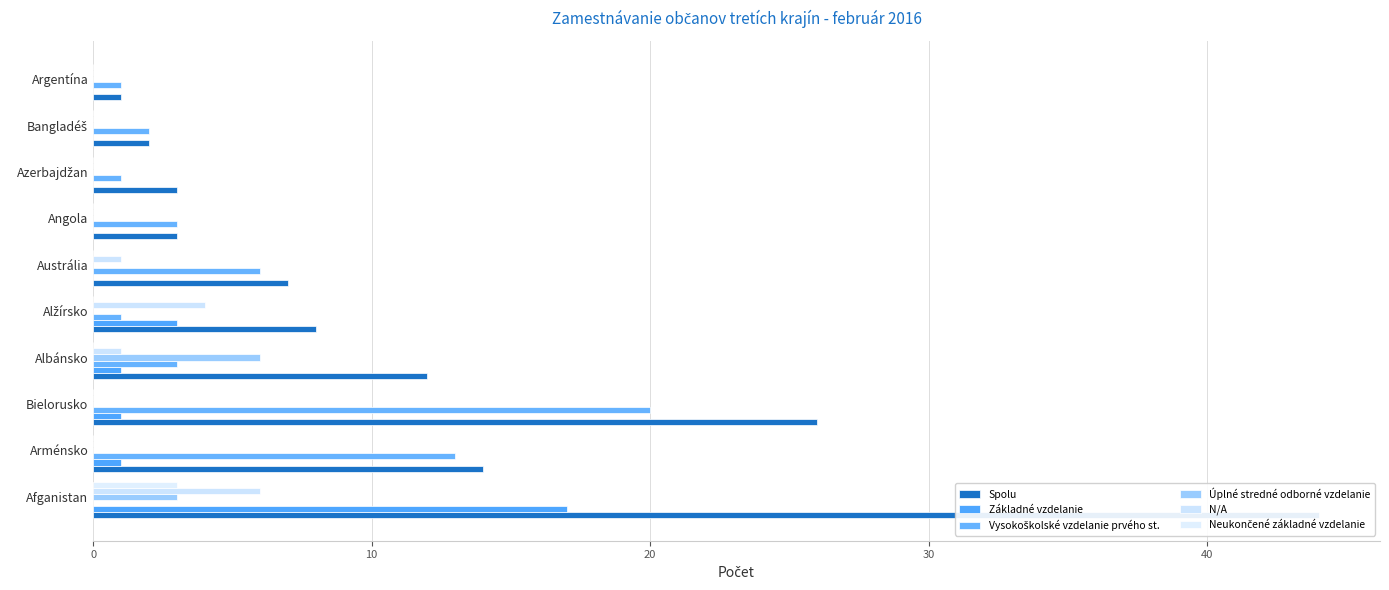

Reading left to right, extract all data points from this chart.

Spolu: 44	14	26	12	8	7	3	3	2	1
Základné vzdelanie: 17	1	1	1	3	0	0	0	0	0
Vysokoškolské vzdelanie prvého st.: 0	13	20	3	1	6	3	1	2	1
Úplné stredné odborné vzdelanie: 3	0	0	6	0	0	0	0	0	0
N/A: 6	0	0	1	4	1	0	0	0	0
Neukončené základné vzdelanie: 3	0	0	0	0	0	0	0	0	0